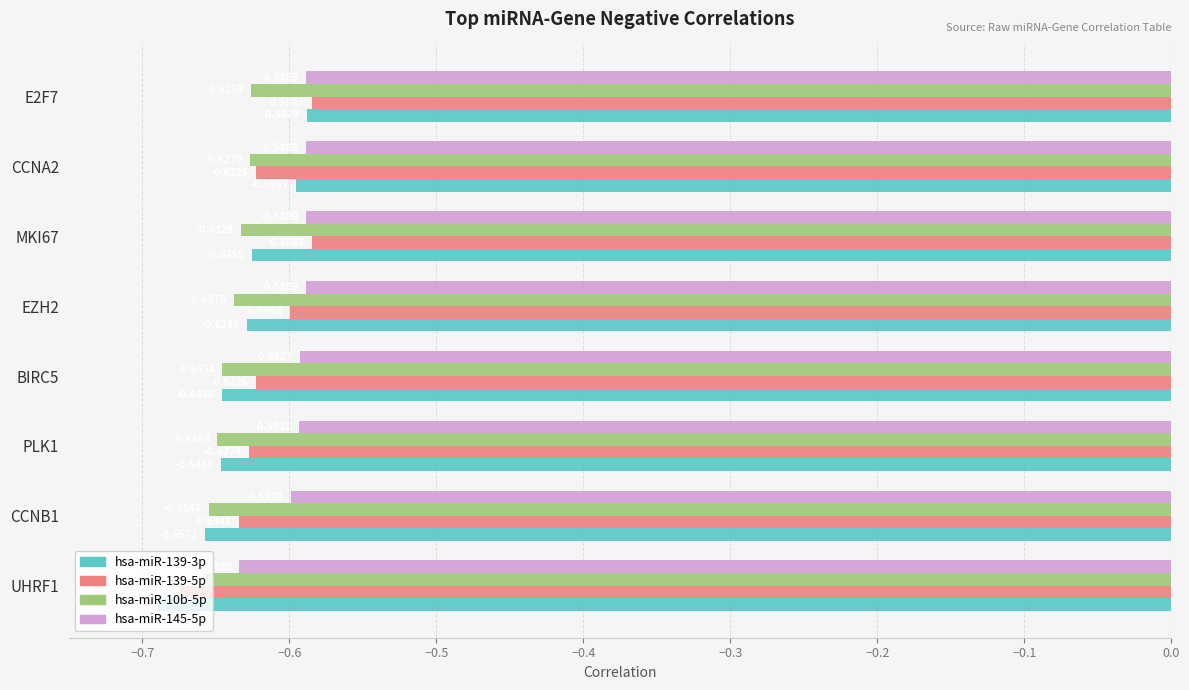

Which series changed the most between EZH2 and CCNA2?

hsa-miR-139-3p